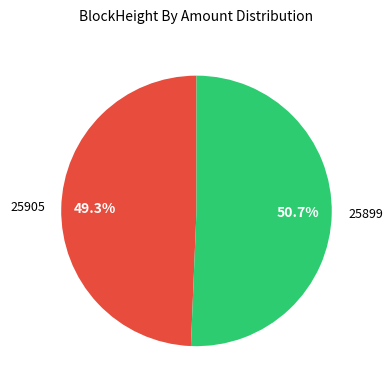

How many segments does this pie chart have?

2